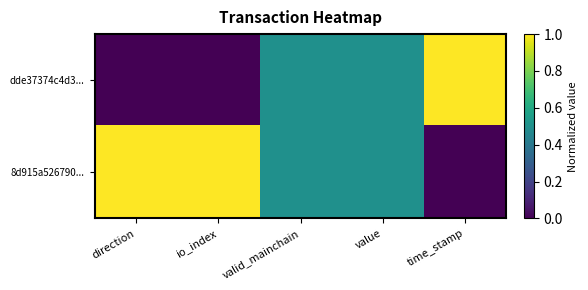

Rank the series by their maximum value, from lowest to highest.

dde37374c4d3..., 8d915a526790...